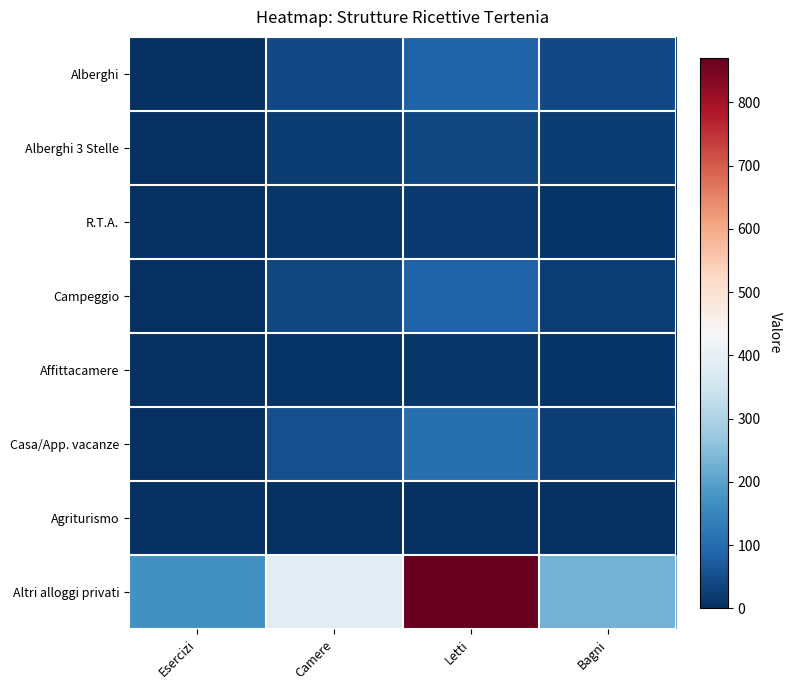

What is the total value across all series at Esercizi?

180